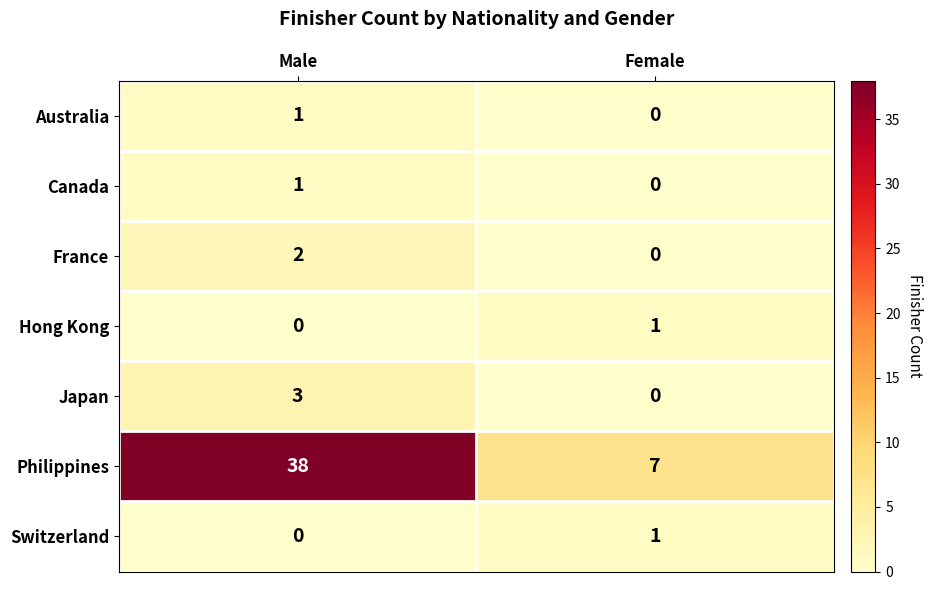

Which series has the largest range (max minus min)?

Philippines